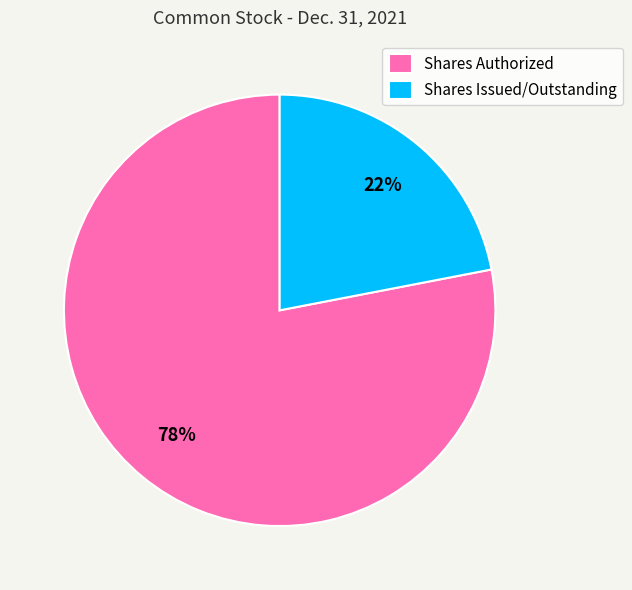

Which category has the smallest portion of the pie?

Shares Issued/Outstanding